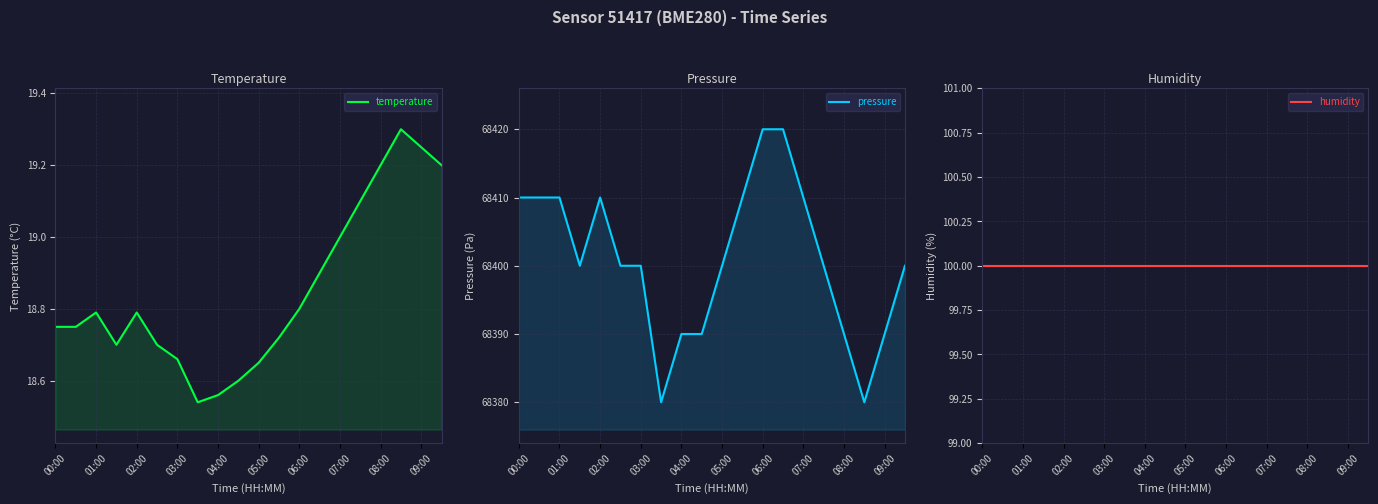

What is the sum of all pressure values?

1368020.0